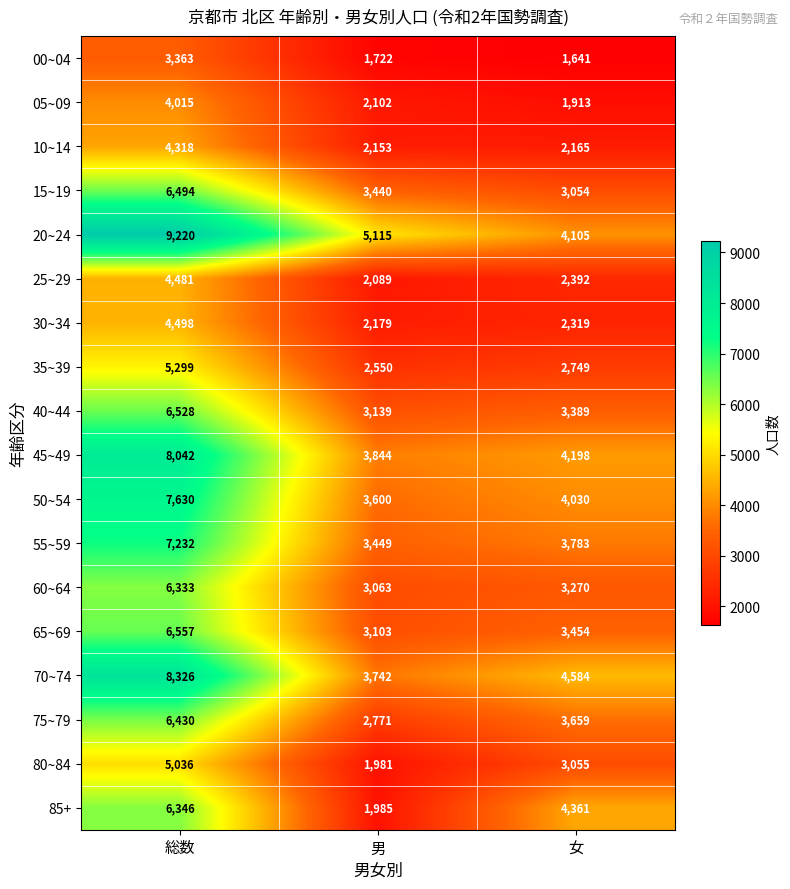

Rank the categories by 10~14 value from highest to lowest.

総数, 女, 男